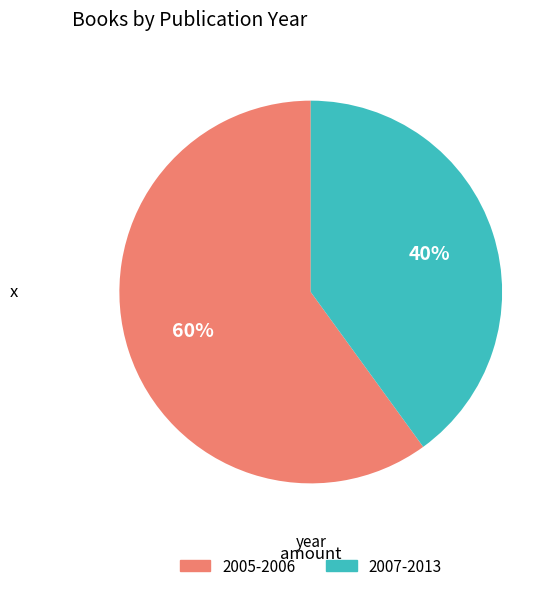

Is there any slice that represents more than half of the pie?

Yes